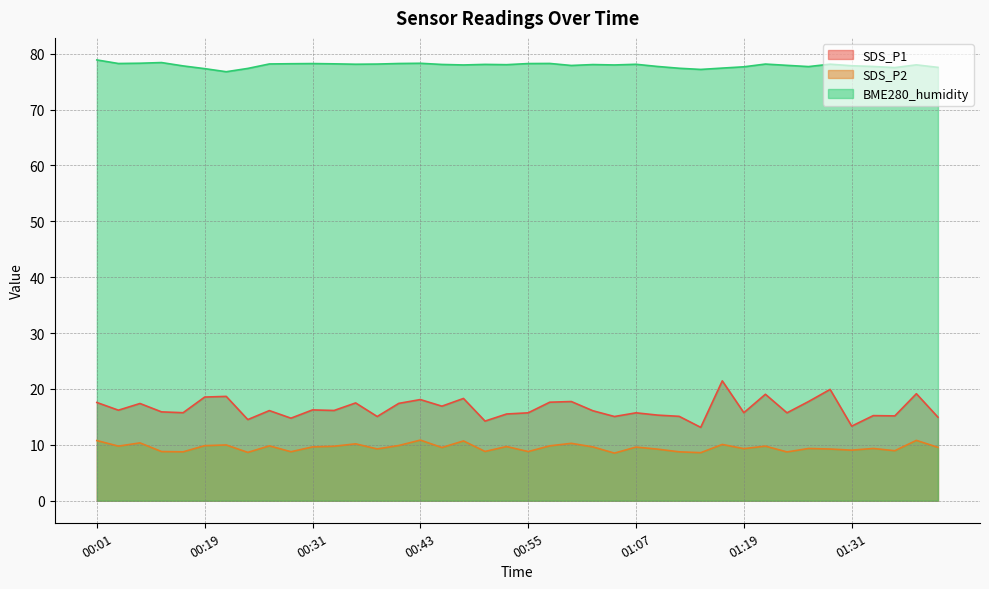

True or false: BME280_humidity and SDS_P1 intersect in this chart.

False